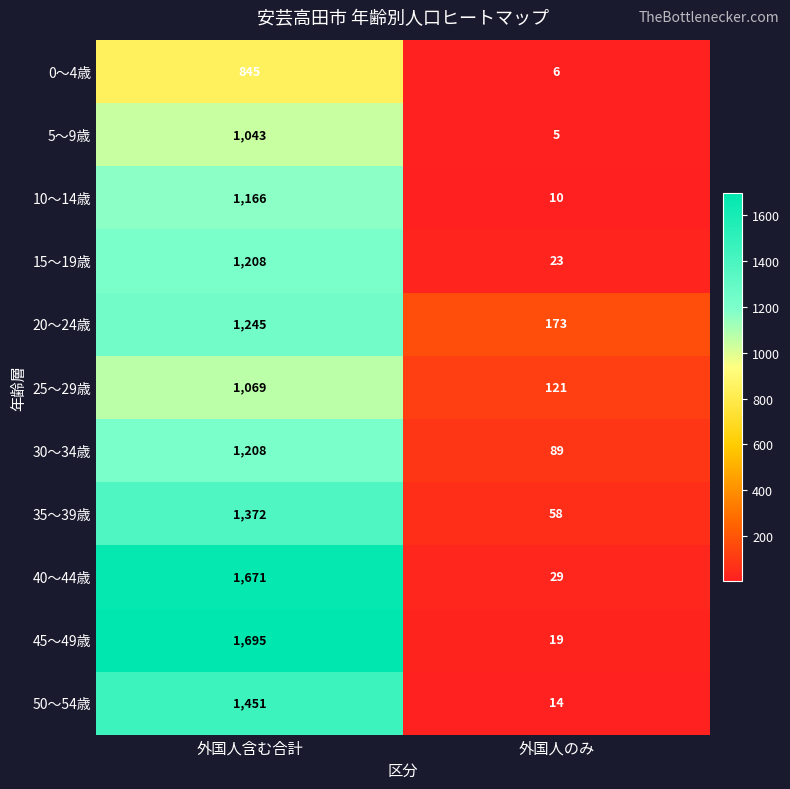

What is the sum of all 30〜34歳 values?

1297